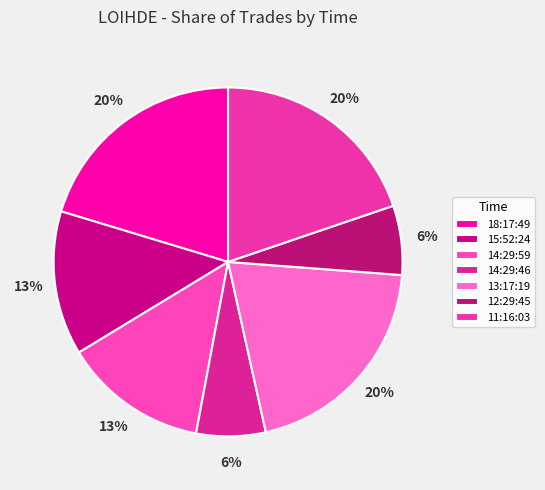

Which has a higher value, 13:17:19 or 14:29:59?

13:17:19